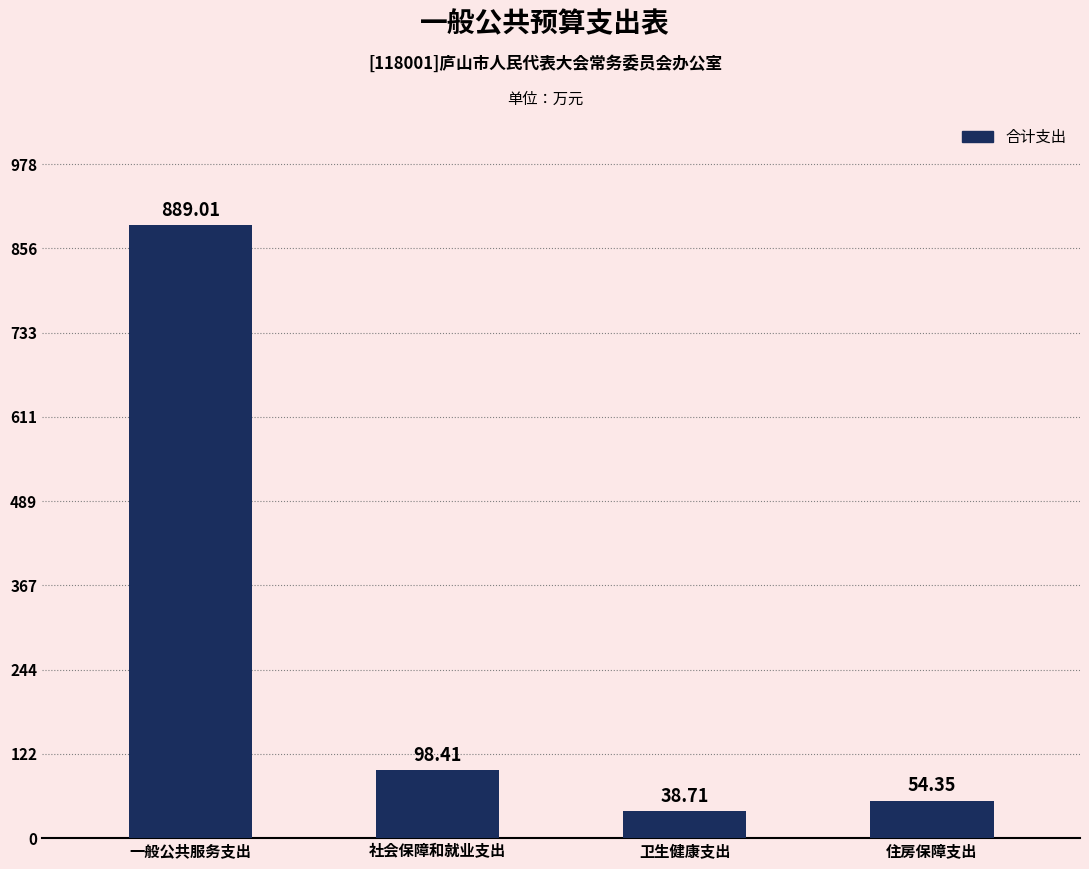

Where is the data nearest to the value 463?

社会保障和就业支出